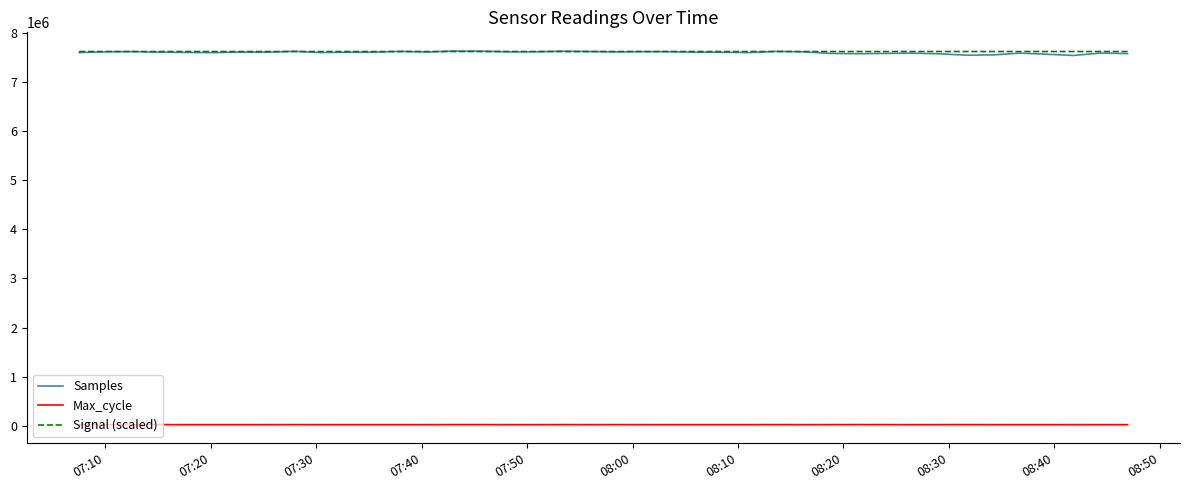

Which series has the largest range (max minus min)?

Samples